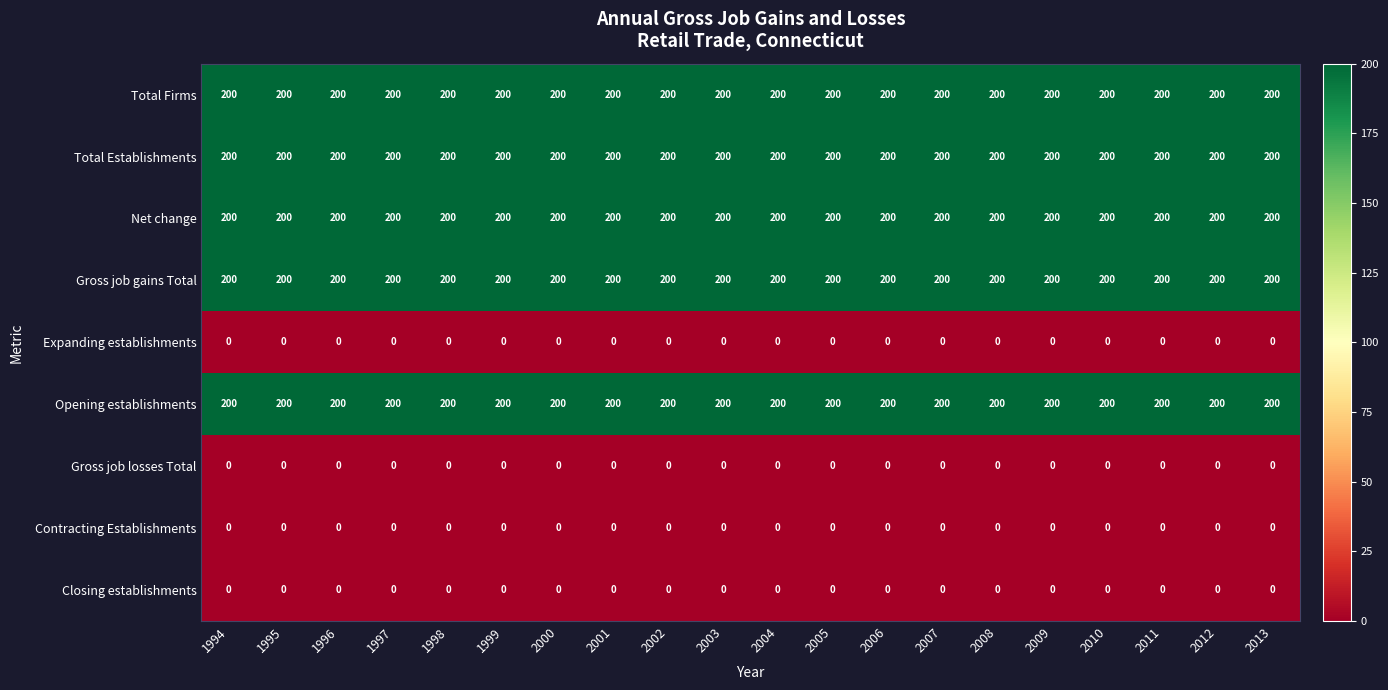

What is the spread (max minus min) of values at 1998?

200